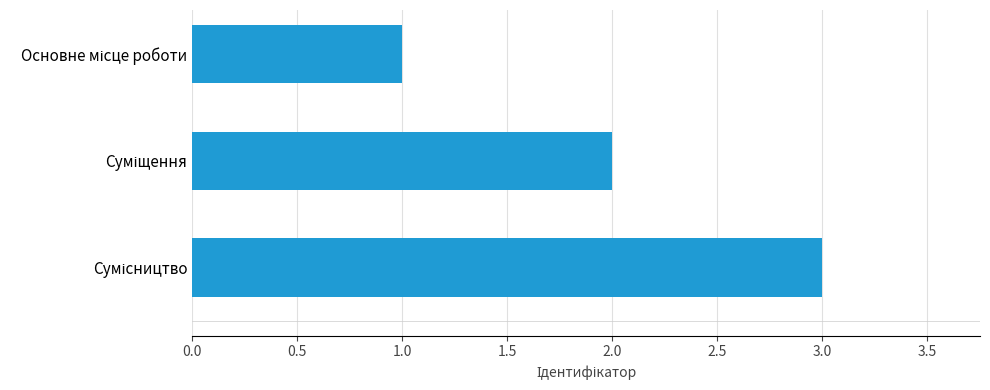

What is the greatest value displayed?

3